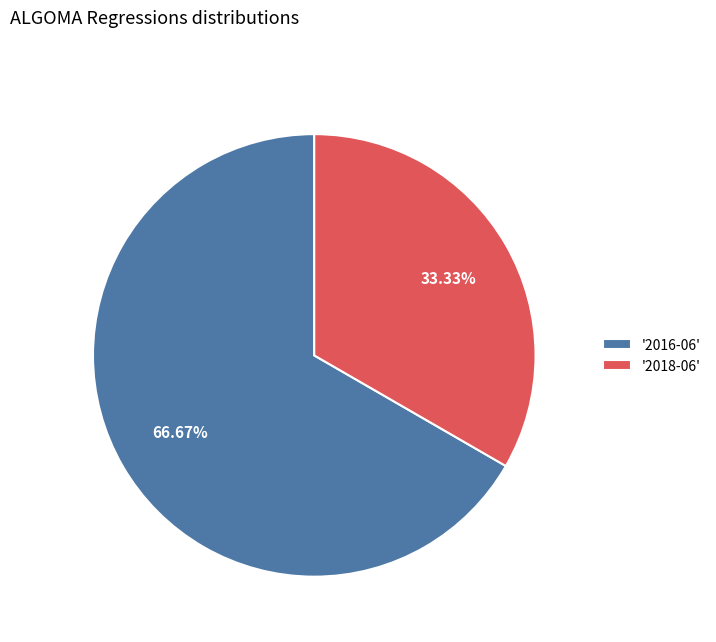

What is the ratio of the value at '2016-06' to the value at '2018-06'?

2.0